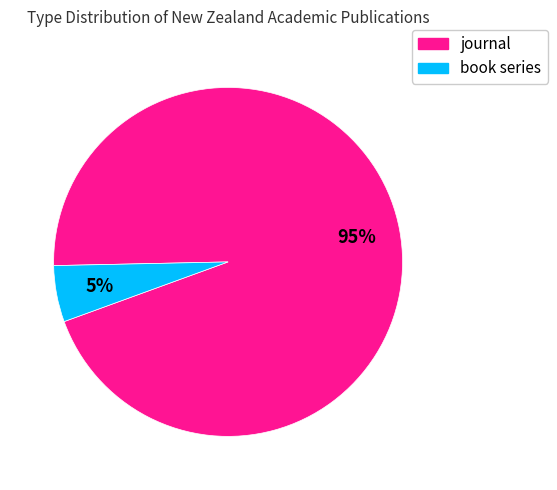

True or false: journal accounts for 95% of the total.

True